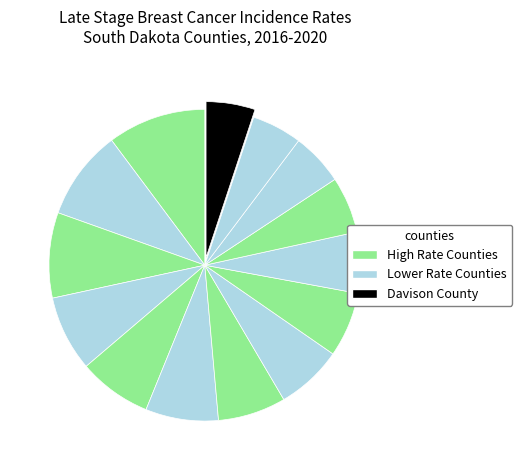

How many segments does this pie chart have?

14